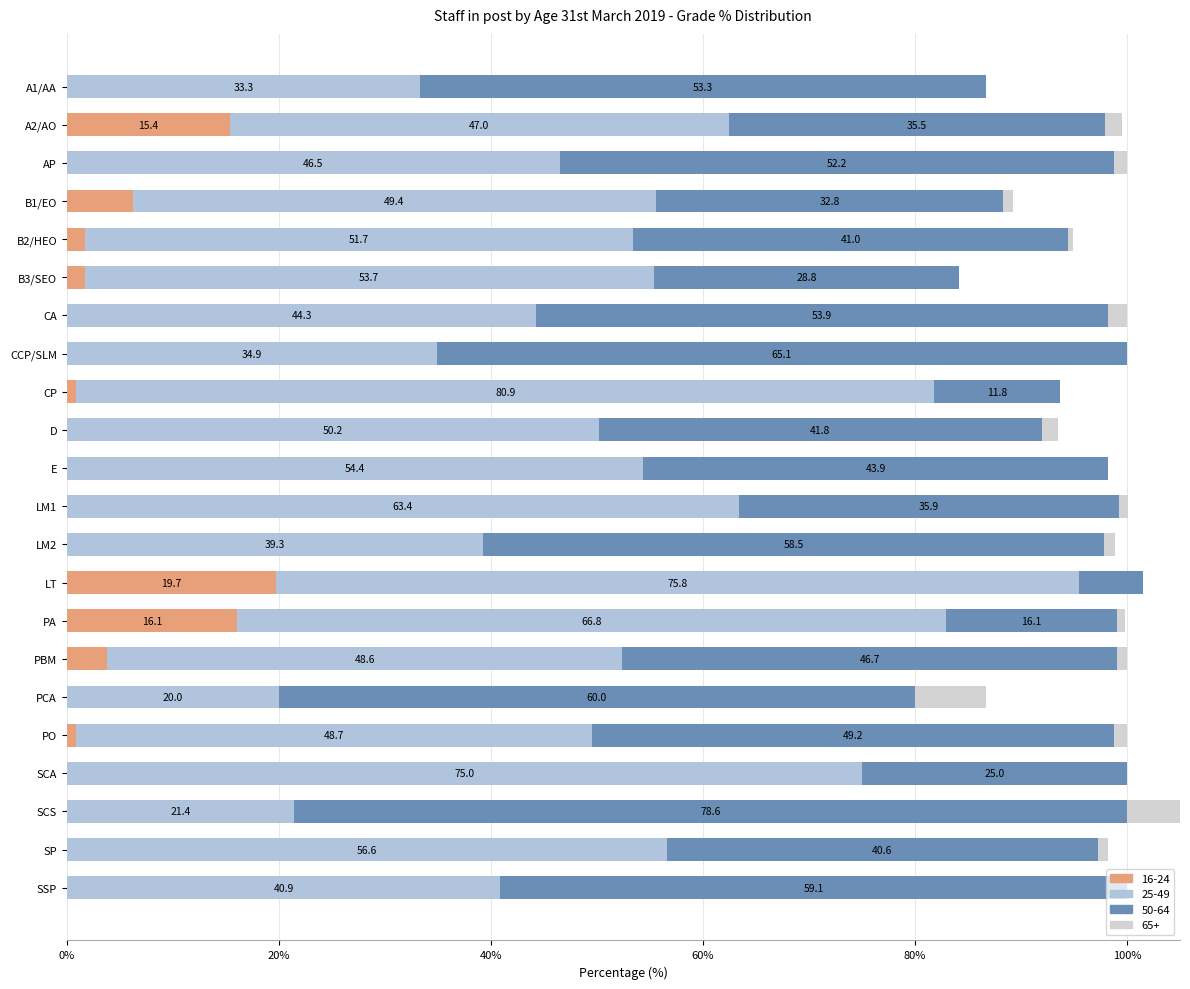

Which has a higher value, LM1 or PA?

PA